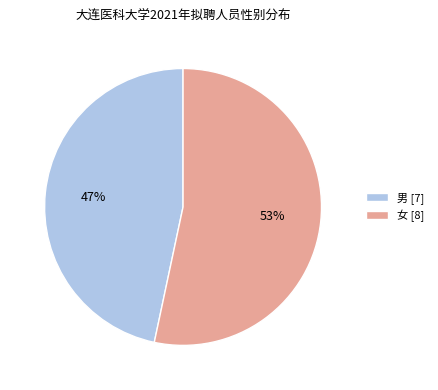

Rank the categories by value from highest to lowest.

女, 男